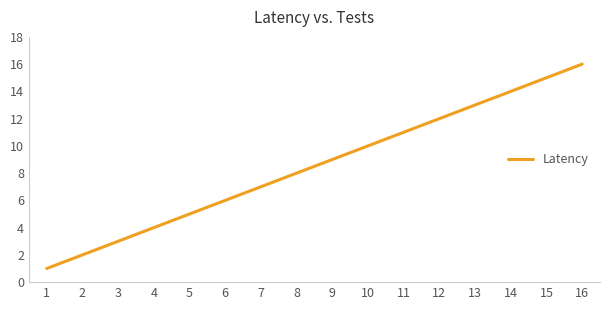

True or false: the data shows 11 at 7.

False